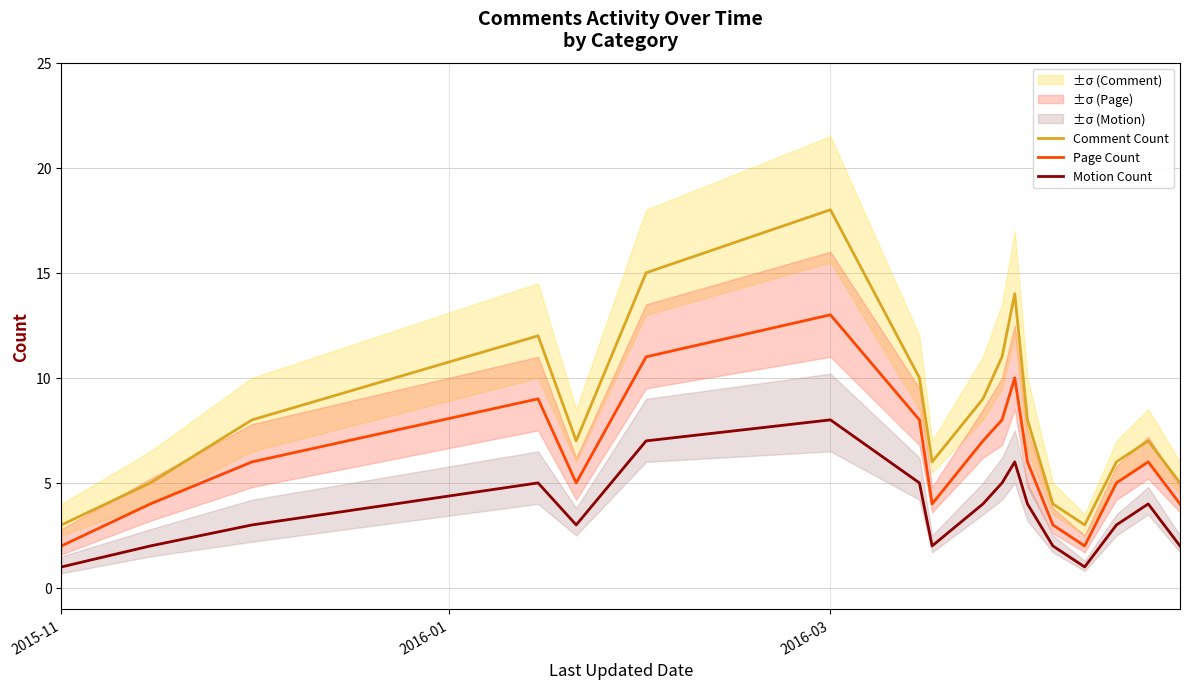

What is the difference between the maximum and minimum values in the Motion Count series?

7